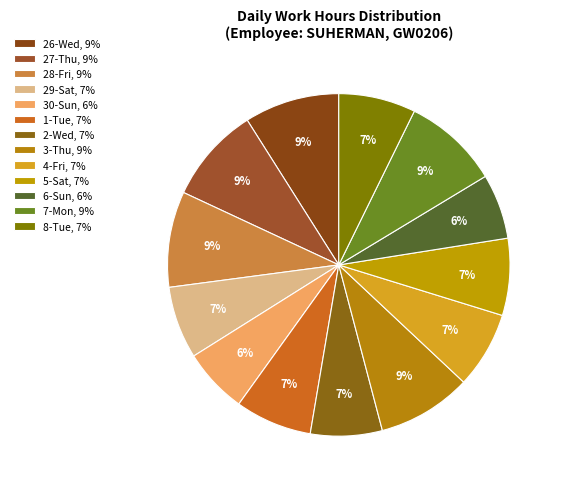

How many segments does this pie chart have?

13